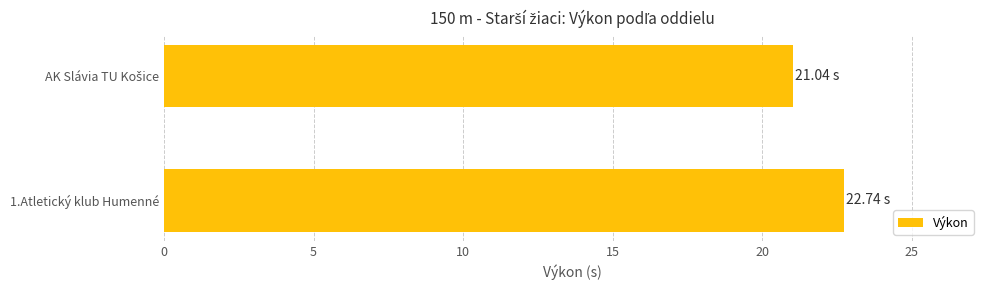

What is the average value?

21.9